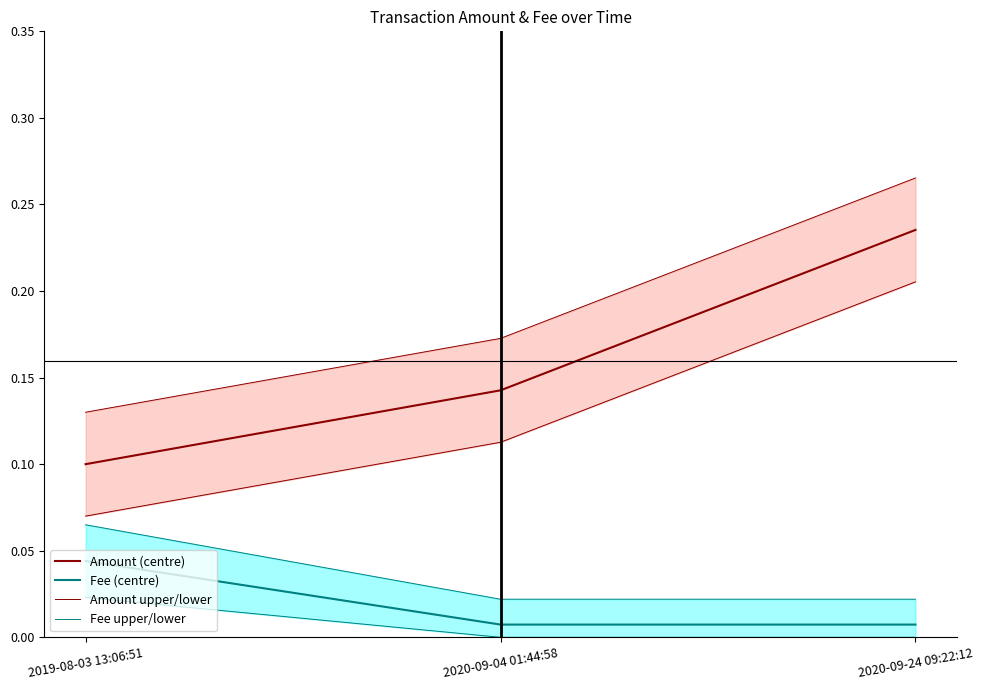

True or false: Fee upper/lower has a value of 0.0 at 2020-09-04 01:44:58.

False